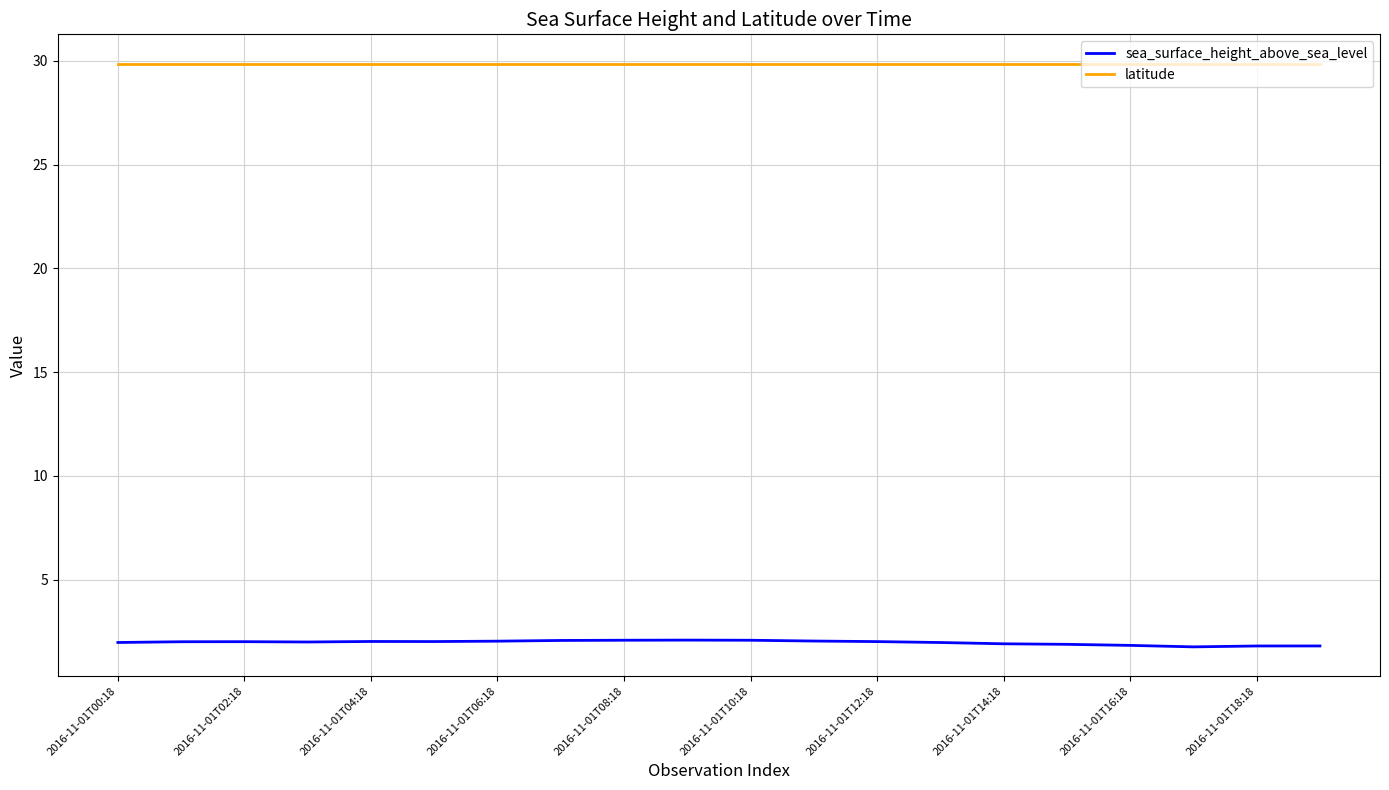

Rank the series by their maximum value, from lowest to highest.

sea_surface_height_above_sea_level, latitude